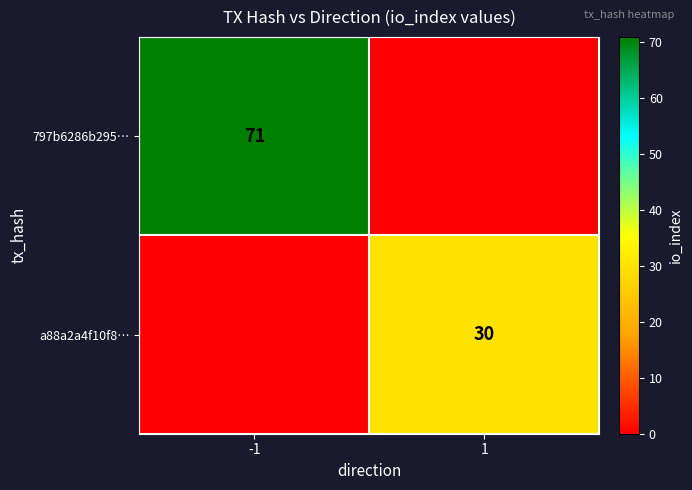

The a88a2a4f10f8… series shows 30 at 1. True or false?

True